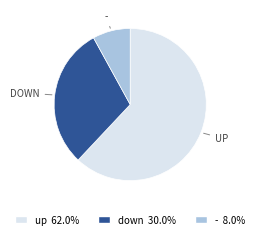

Is there any slice that represents more than half of the pie?

Yes